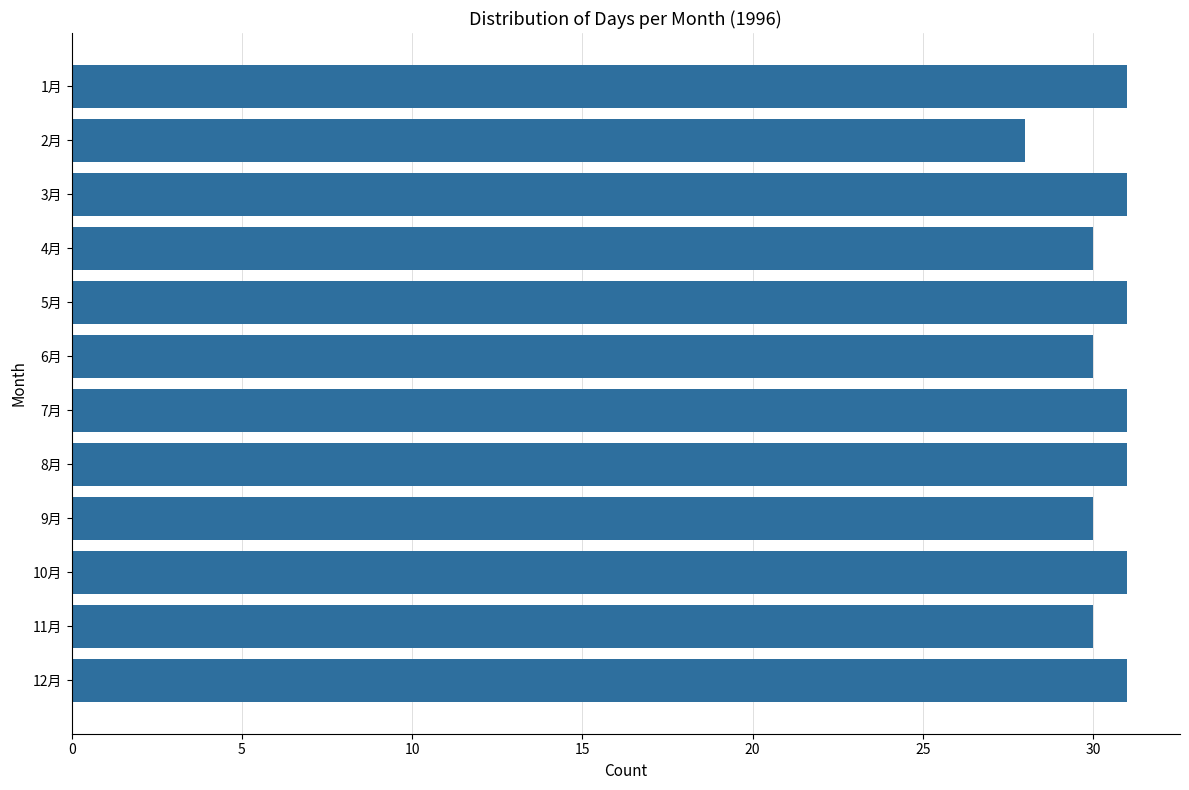

What is the greatest value displayed?

31